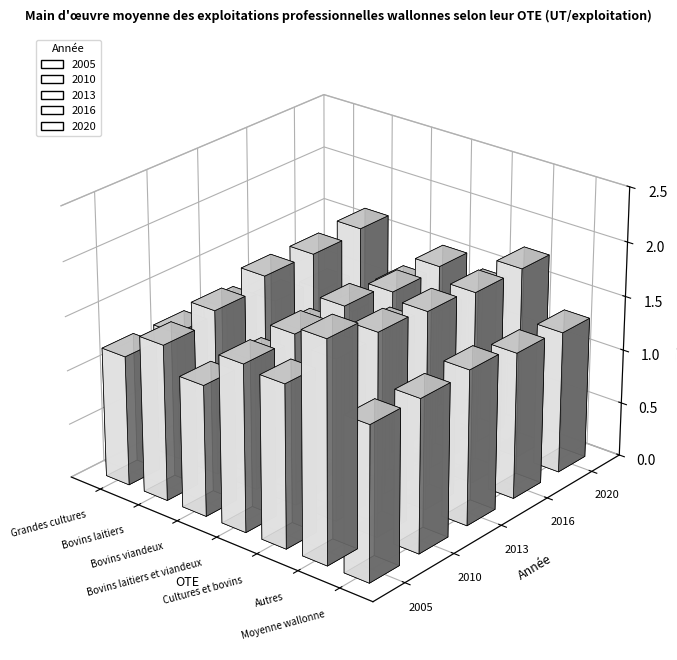

Which series has the largest range (max minus min)?

2020